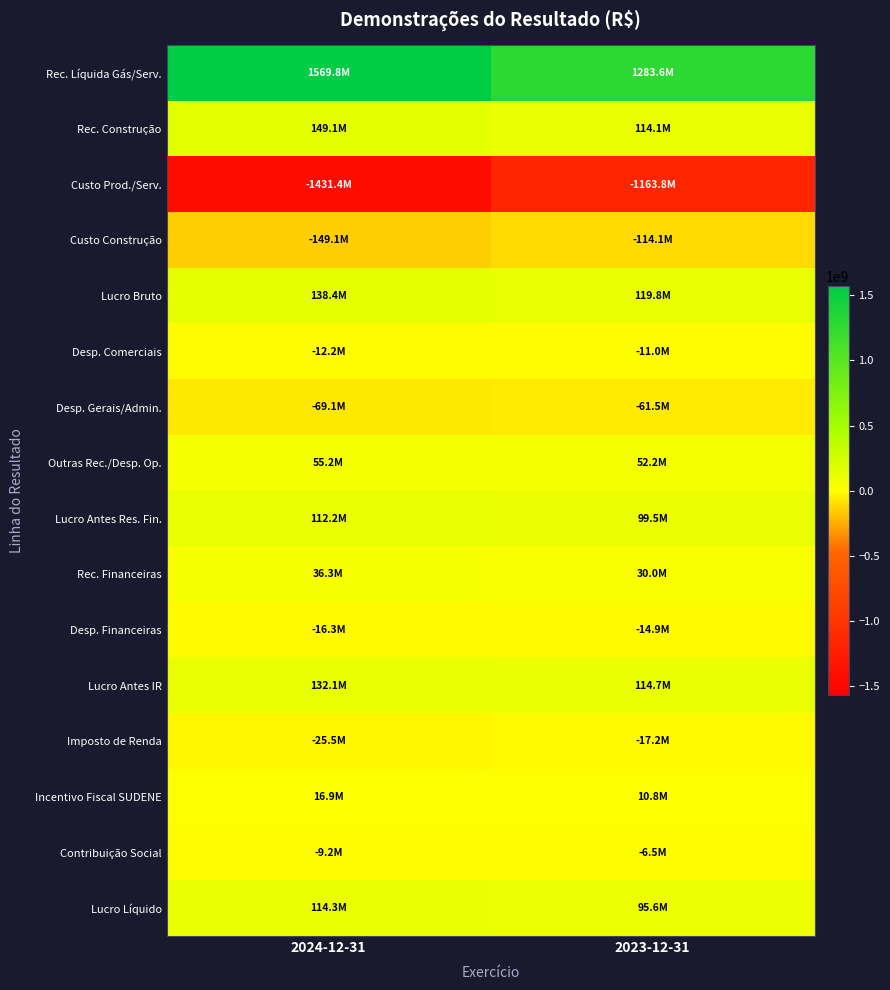

At which category is the sum across all series the highest?

2024-12-31